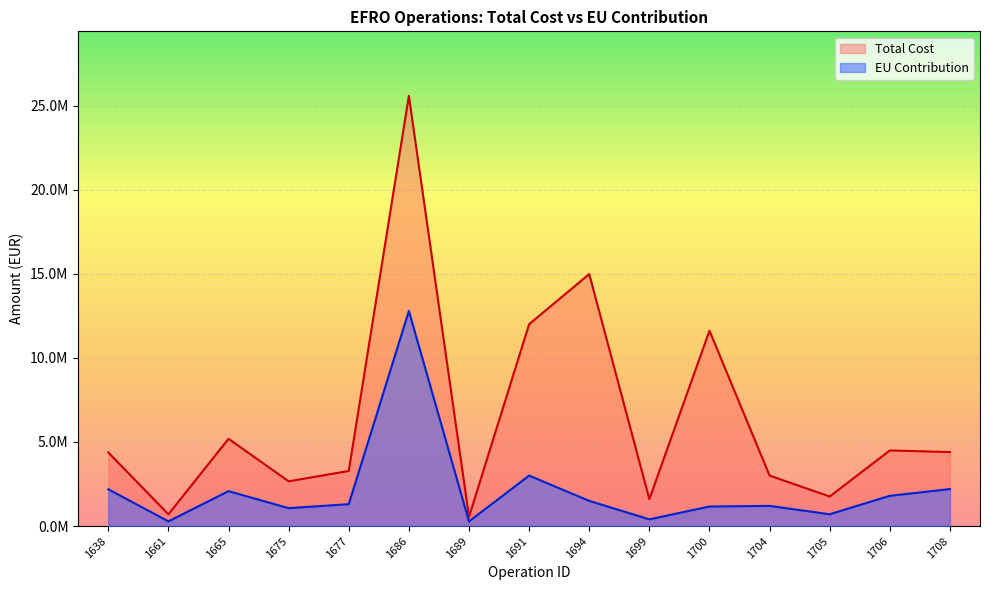

What is the difference between the Total Cost values at 1675 and 1665?

2529839.5